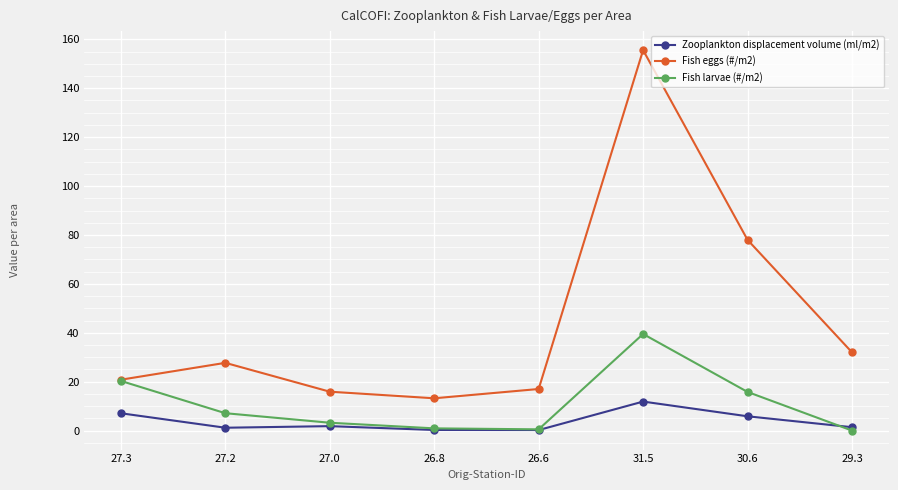

What is the label of the 8th point from the right?

27.3